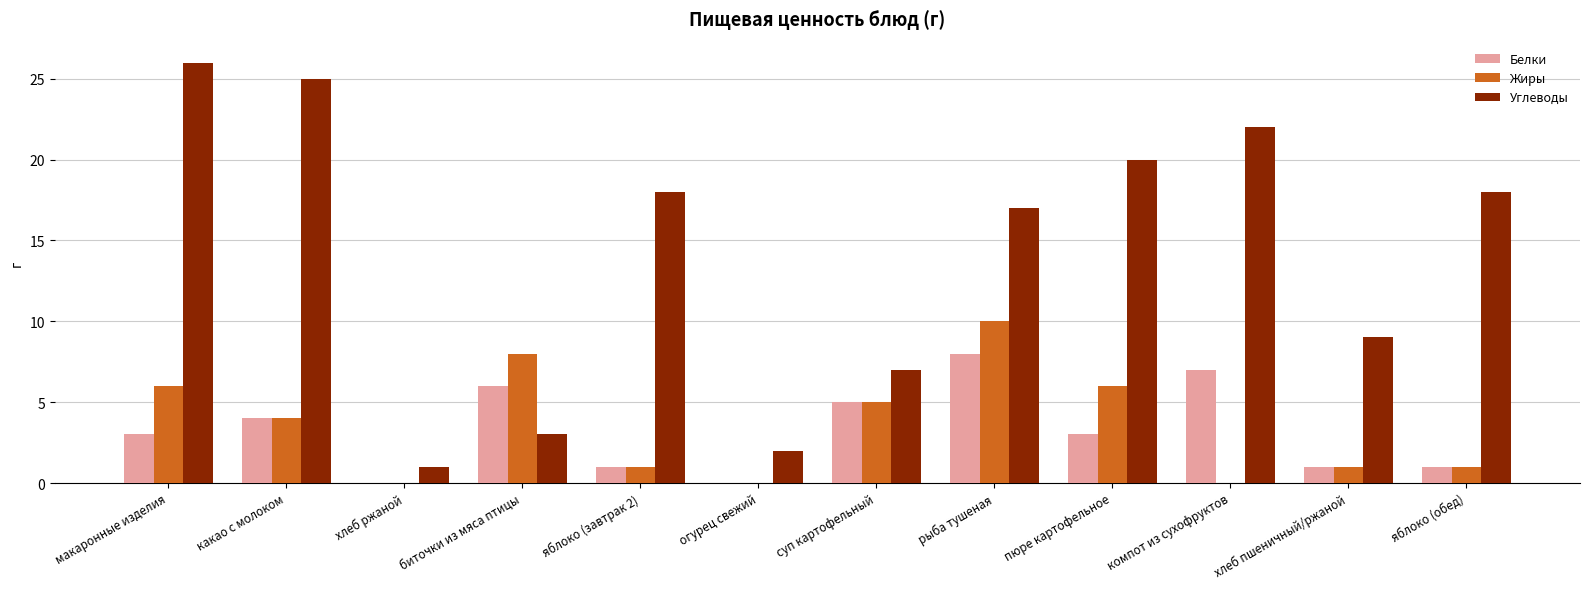

Which label corresponds to the largest value in the chart?

макаронные изделия